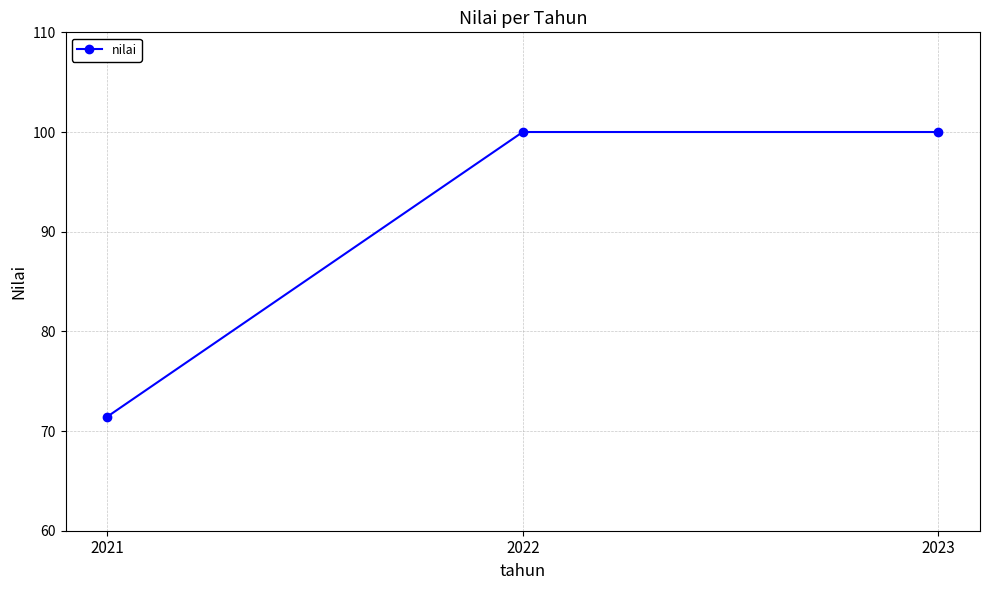

Does the chart display data point markers on the line(s)?

Yes